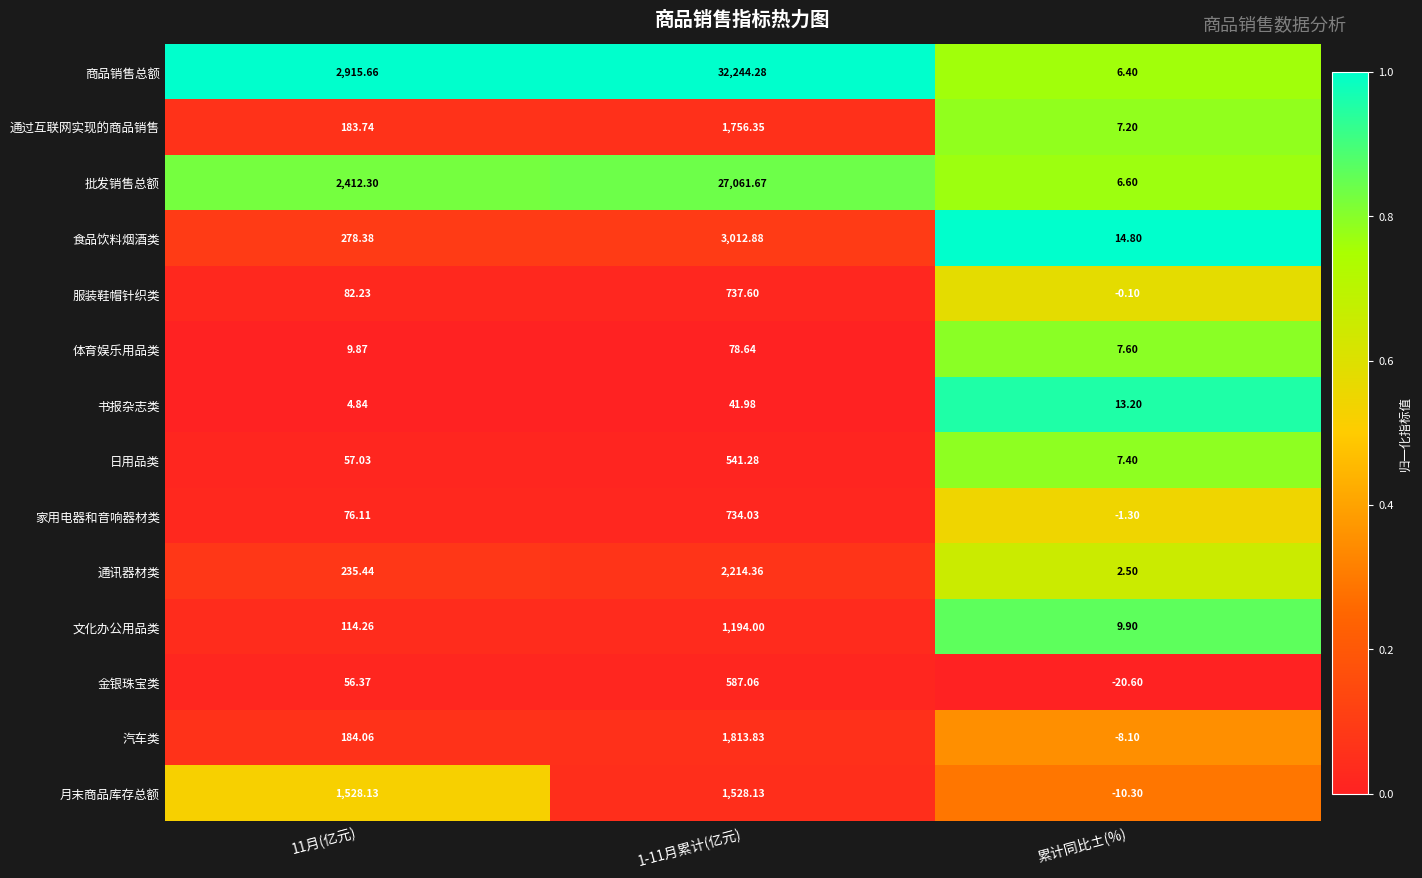

Rank the series by their maximum value, from lowest to highest.

书报杂志类, 体育娱乐用品类, 日用品类, 金银珠宝类, 家用电器和音响器材类, 服装鞋帽针织类, 文化办公用品类, 月末商品库存总额, 通过互联网实现的商品销售, 汽车类, 通讯器材类, 食品饮料烟酒类, 批发销售总额, 商品销售总额